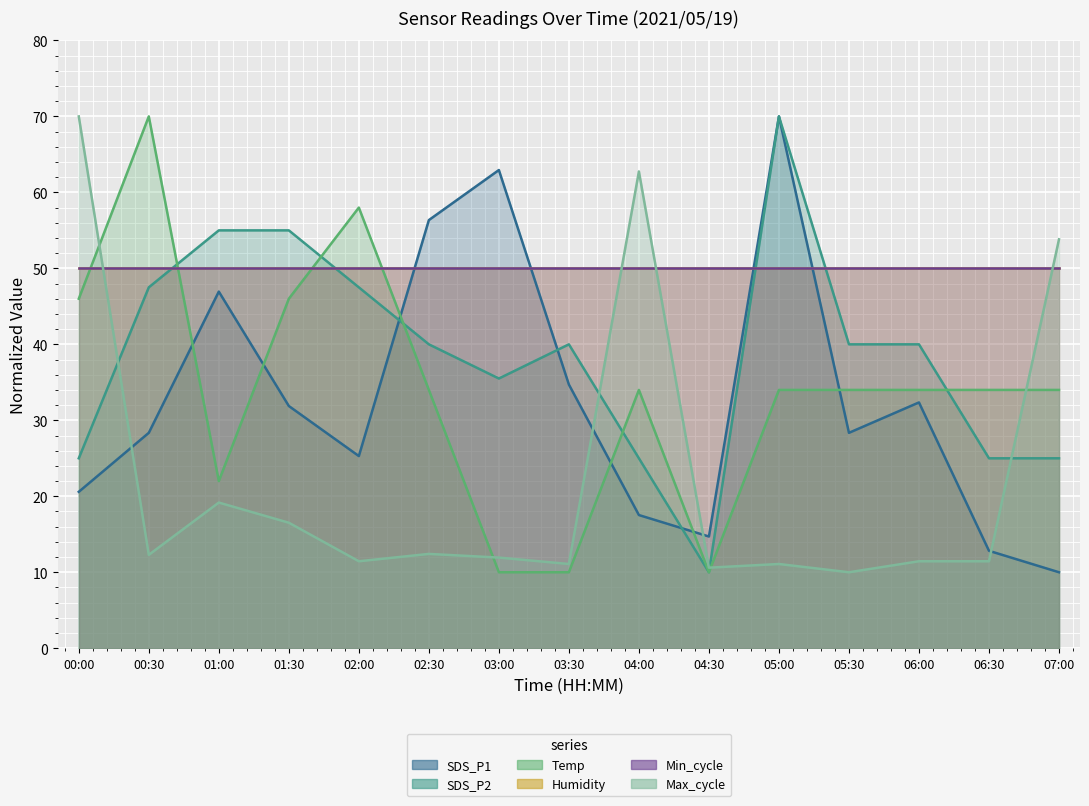

Is the value of Min_cycle at 02:00 greater than the value of Temp at 02:00?

No